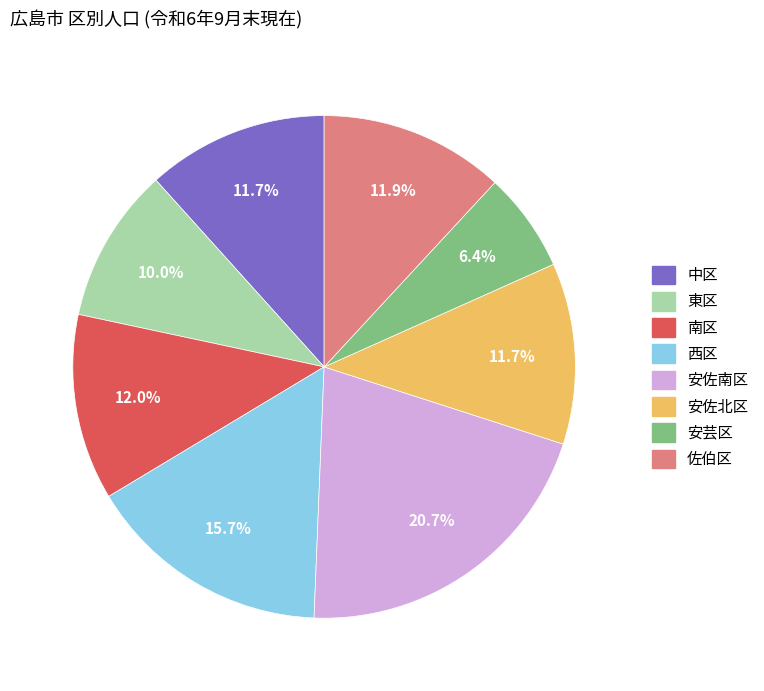

What portion of the pie excludes 東区?

90.0%